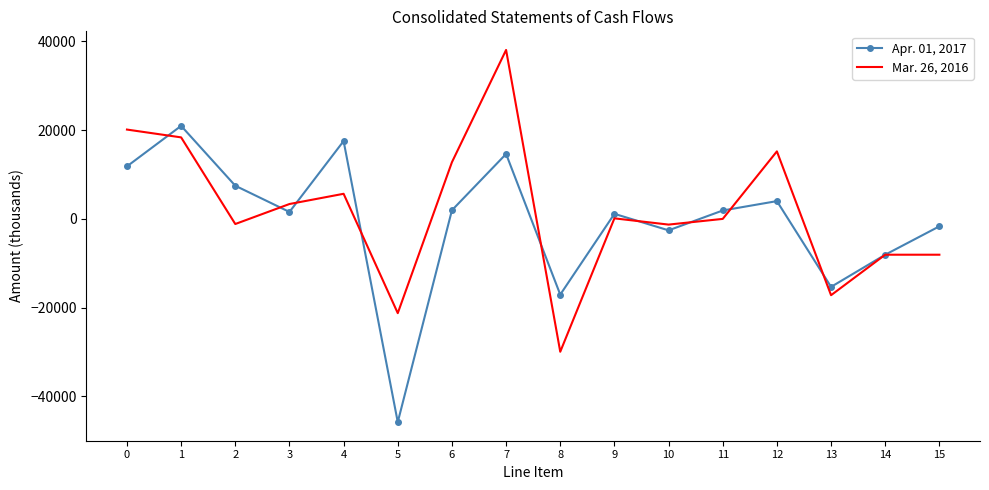

Where is the first local maximum for Apr. 01, 2017?

1